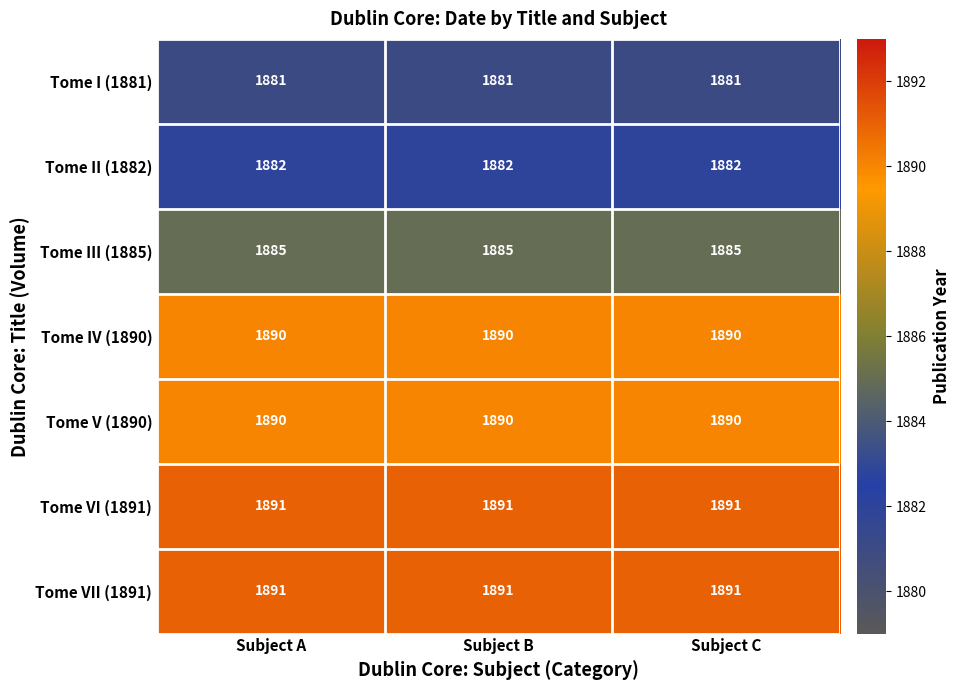

What is the sum of the Tome II (1882) values at Subject B and Subject A?

3764